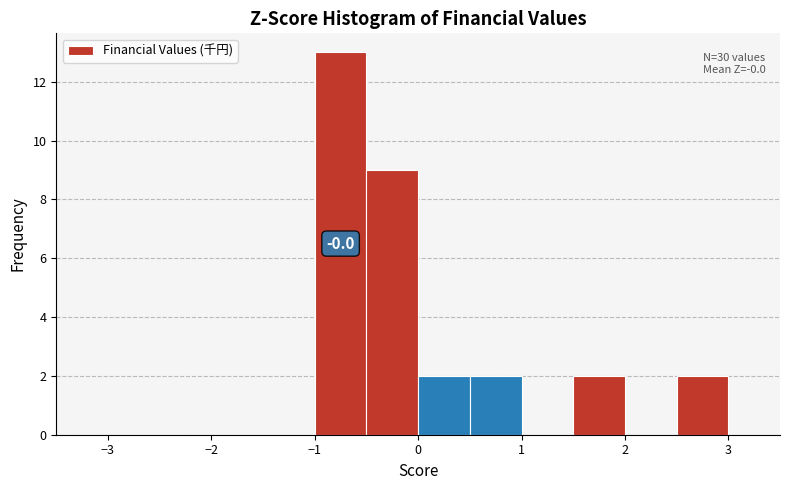

Over which range of the x-axis is the bar tallest?

-1.0 to -0.5